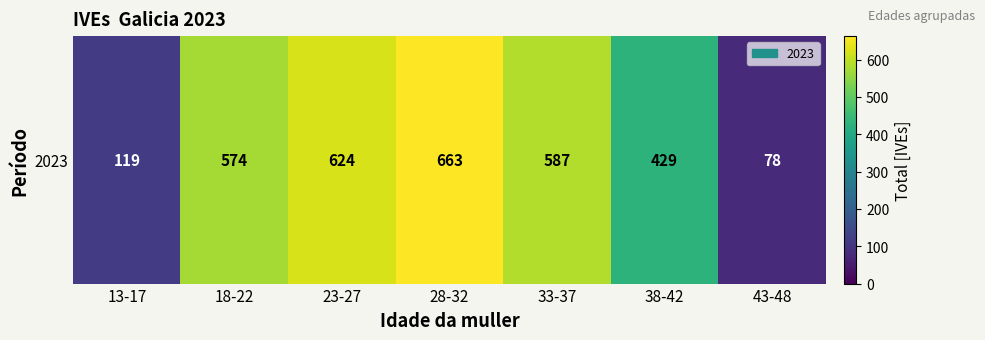

How many values are below 574?

3